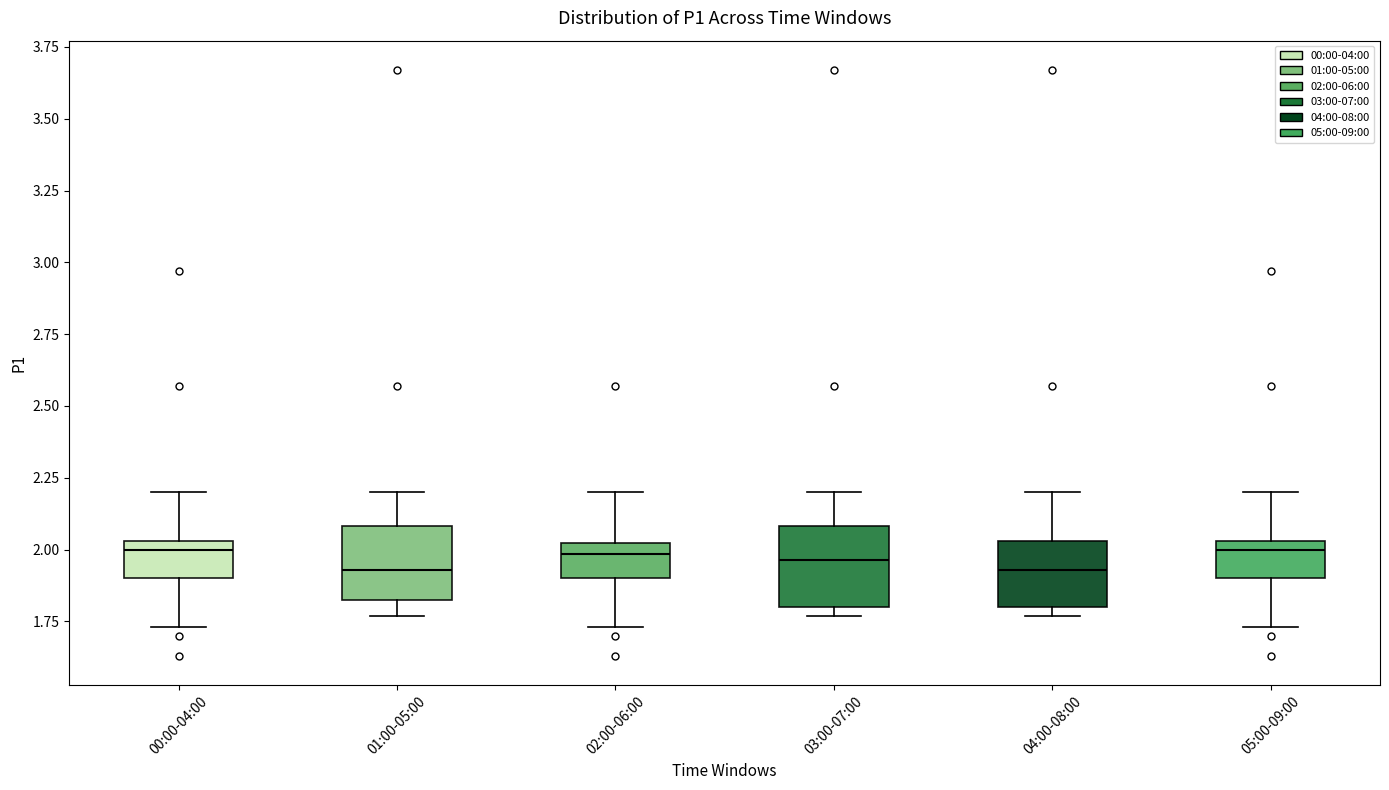

Reading left to right, transcribe this box plot: for each box, give where its median line is, the range the box spans, and where its two whiskers end, as read against the y-axis. The values are not printed on the chart, so give them approximately, as read against the axis.

00:00-04:00: median 2.00, box 1.90 to 2.05, whiskers 1.75 to 2.20
01:00-05:00: median 1.95, box 1.85 to 2.10, whiskers 1.75 to 2.20
02:00-06:00: median 2.00 (just below the box's upper edge), box 1.90 to 2.00, whiskers 1.75 to 2.20
03:00-07:00: median 1.95, box 1.80 to 2.10, whiskers 1.75 to 2.20
04:00-08:00: median 1.95, box 1.80 to 2.05, whiskers 1.75 to 2.20
05:00-09:00: median 2.00, box 1.90 to 2.05, whiskers 1.75 to 2.20